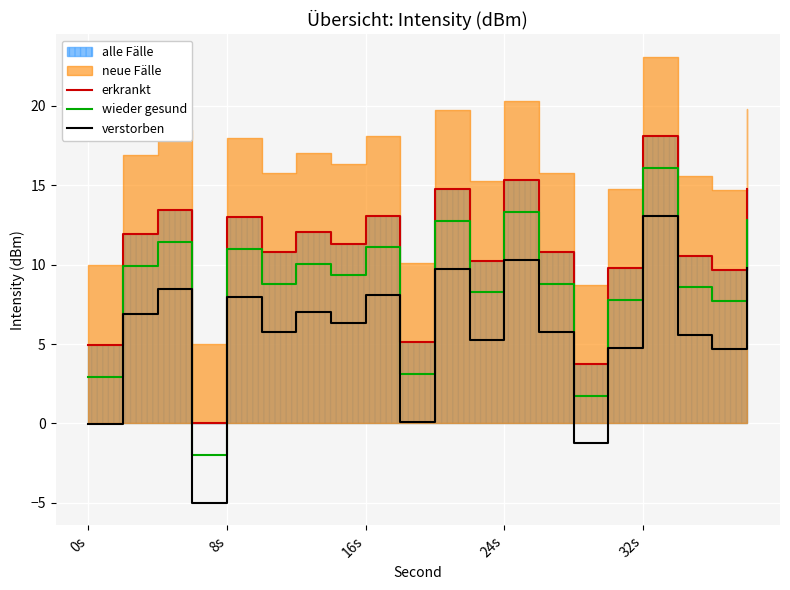

Which series changed the most between 7 and 18?

erkrankt